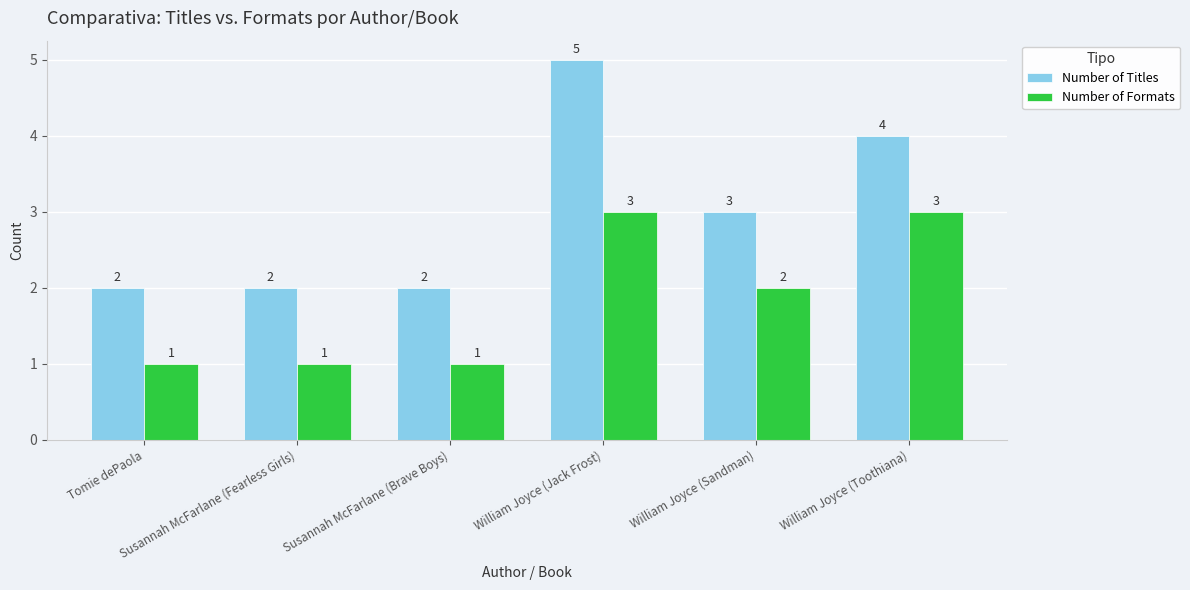

Reading left to right, what are all the values shown in this chart?

Number of Titles: 2	2	2	5	3	4
Number of Formats: 1	1	1	3	2	3